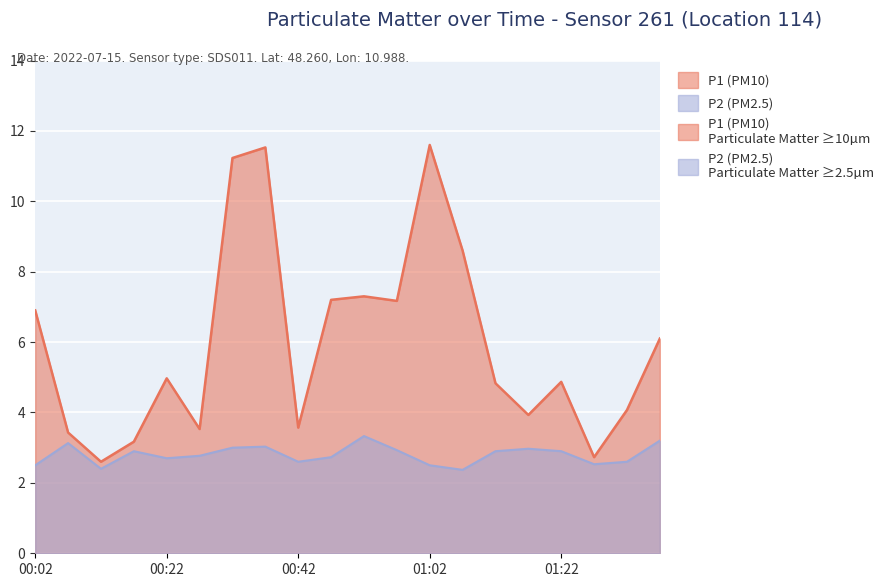

True or false: P2 (PM2.5) and P1 (PM10) cross at least once.

False